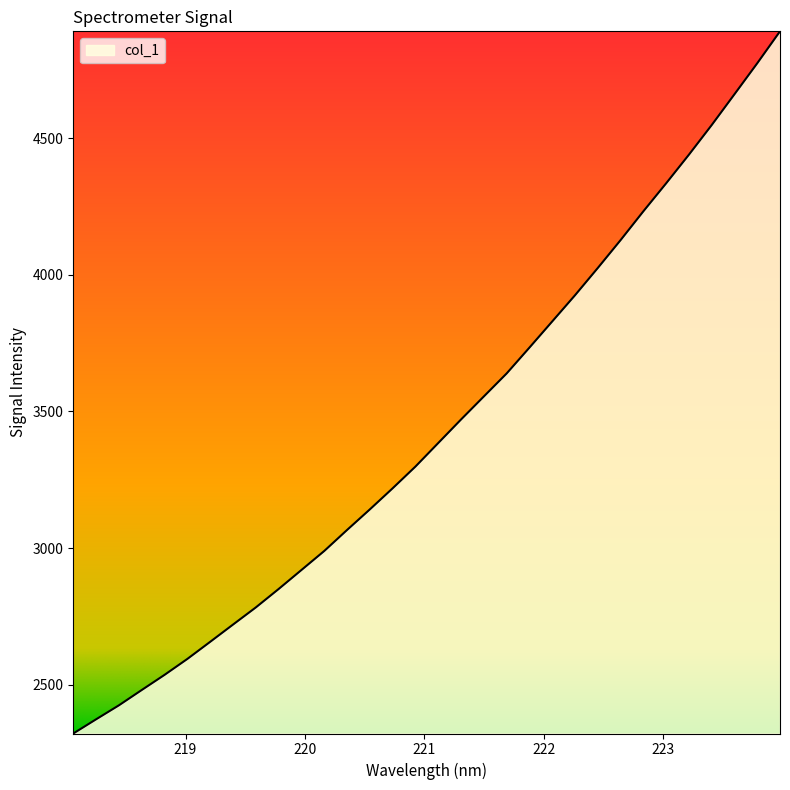

What is the difference between the maximum and minimum values?

2571.1